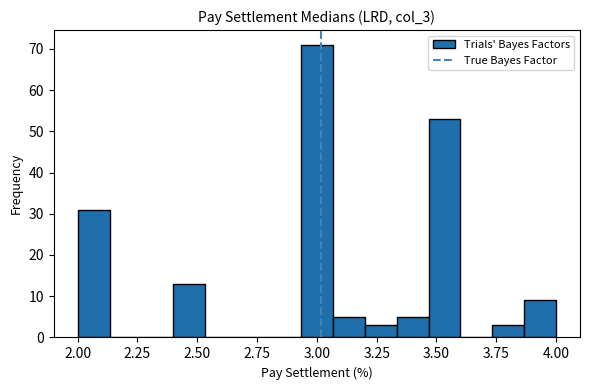

Read against the x-axis, roughly where is the centre of the tallest bar?

3.00